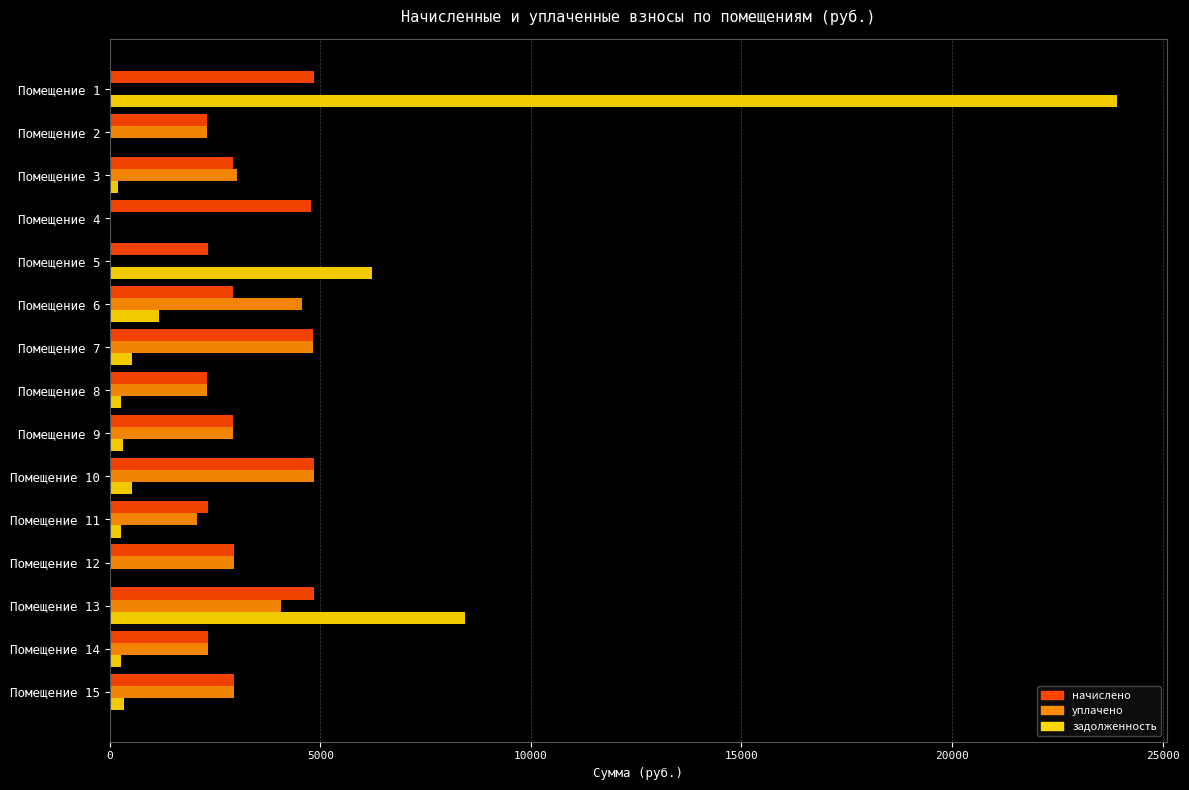

What is the sum of the начислено values at Помещение 7 and Помещение 1?

9687.9